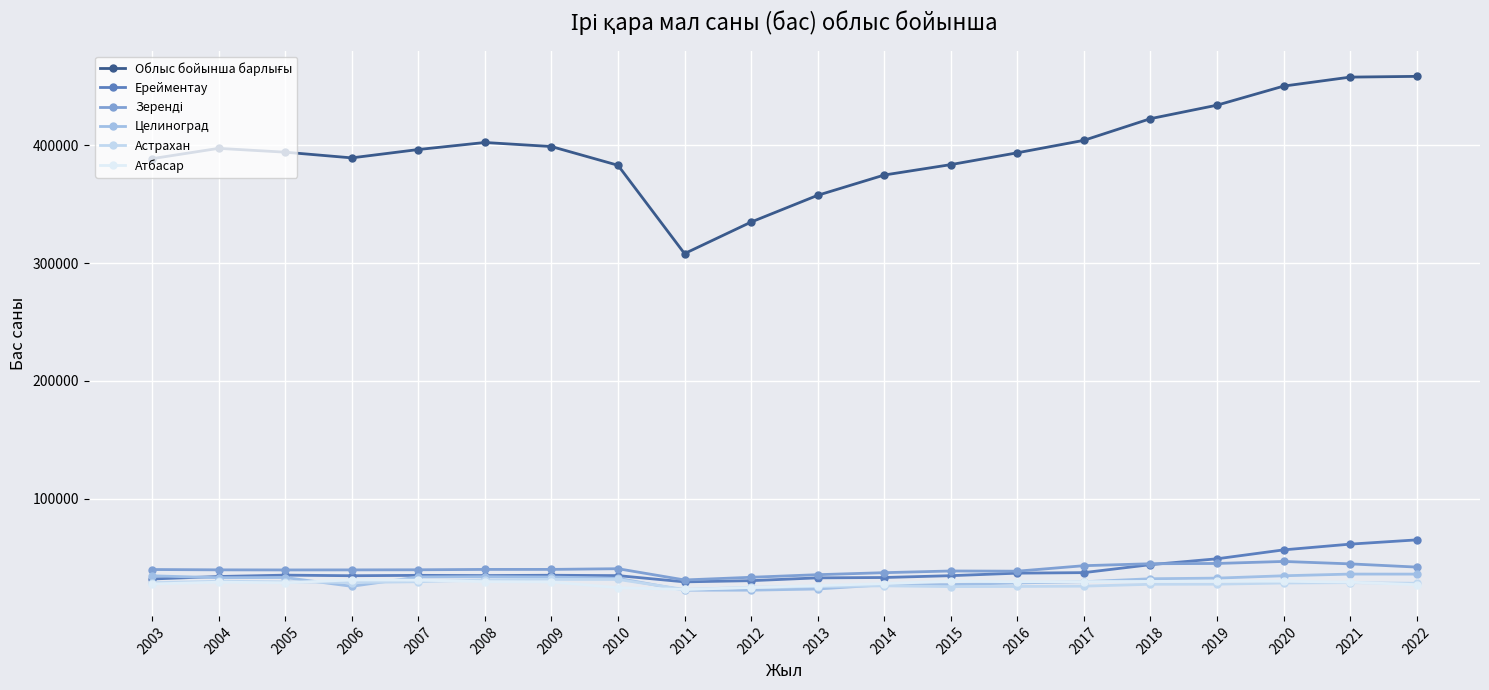

Reading left to right, list all the values displayed in this chart.

Облыс бойынша барлығы: 388604	397370	394114	389286	396368	402355	398914	382999	307998	334783	357501	374724	383562	393609	404184	422585	434045	450233	457864	458495
Ерейментау: 31705	33816	34969	34479	34801	34608	34882	34573	29261	30281	32657	32962	34519	36651	37109	43874	48862	56431	61305	64919
Зеренді: 39750	39468	39387	39427	39529	39831	39850	40426	30883	33161	35362	37066	38505	38348	42999	44653	44888	46603	44543	41801
Целиноград: 34415	32803	32964	25472	33436	33642	33372	32274	22179	22209	23206	26793	26928	28370	29370	31912	32438	34441	35876	35845
Астрахан: 28528	29818	29320	28677	29374	30904	31359	31306	22826	24708	25243	25915	25220	25349	25618	27228	27290	28302	28631	28094
Атбасар: 27486	28994	28501	30904	30721	29450	29234	24306	22829	24466	26089	27785	29807	29362	29478	29634	29812	29800	29009	26880